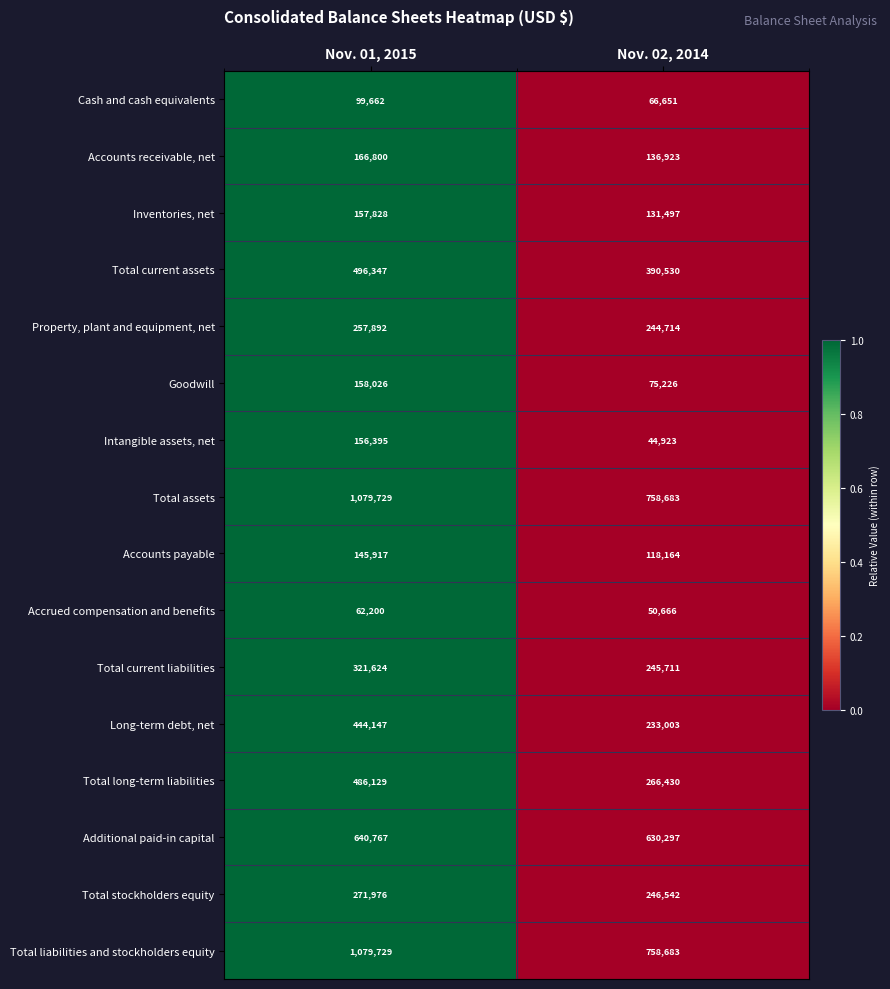

The value of Accounts receivable, net at Nov. 02, 2014 is 136923. True or false?

True